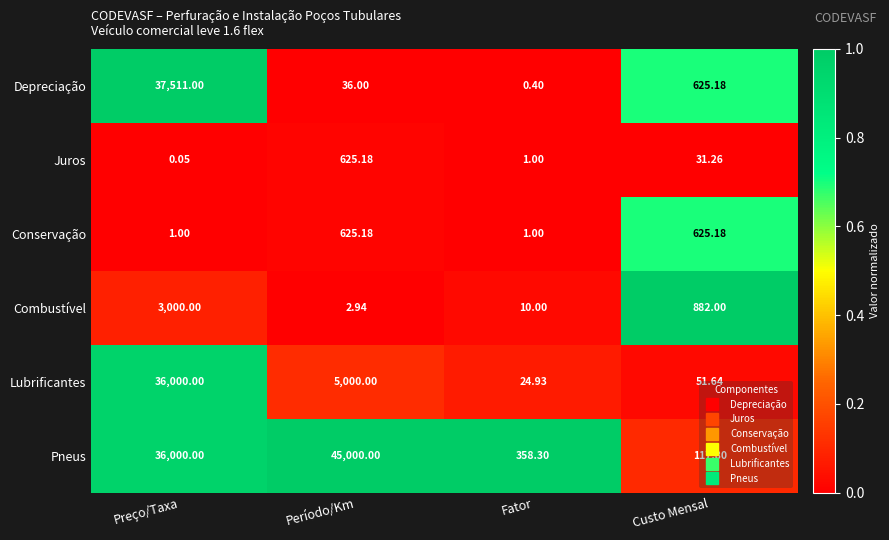

Which series has the widest spread of values?

Pneus